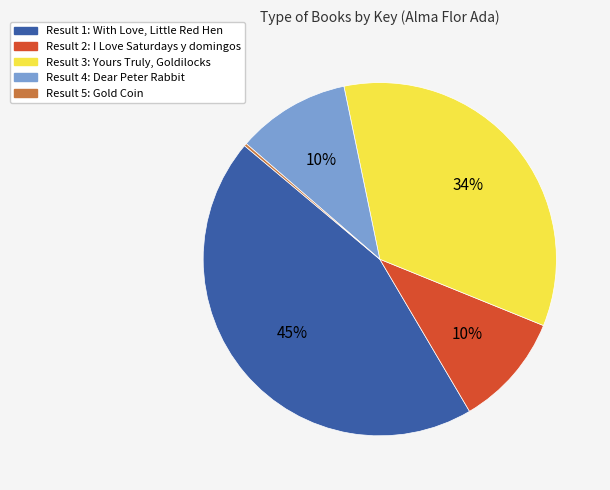

To the nearest percent, what is the average slice percentage?

20%